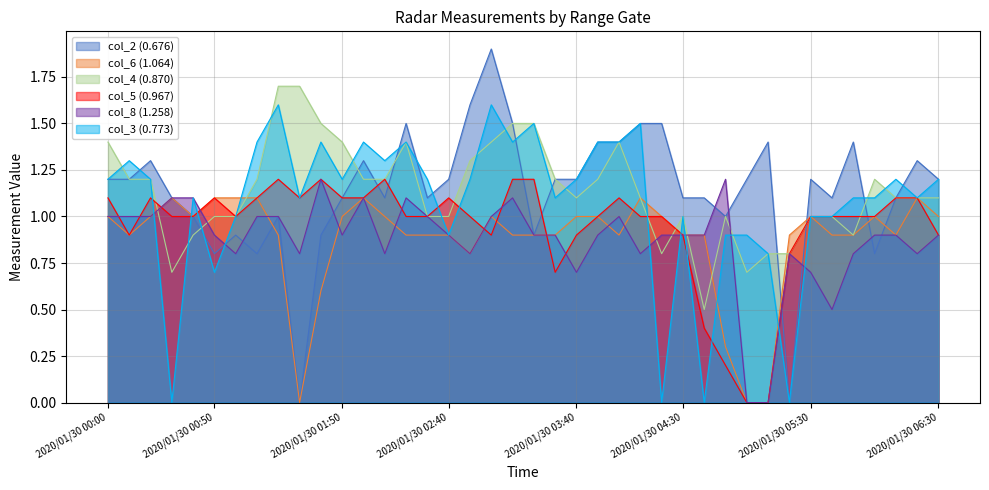

Which series has the largest total across all categories?

col_2 (0.676)